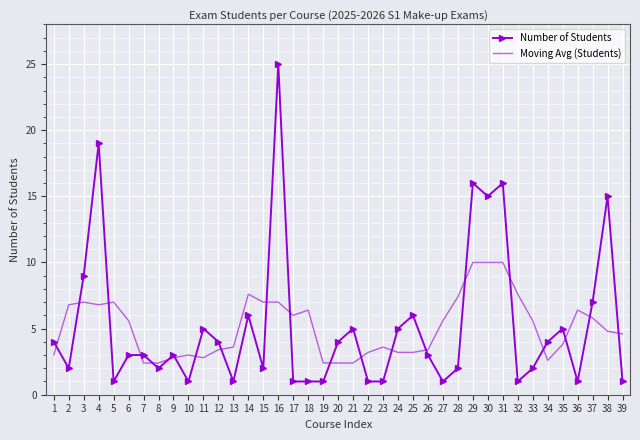

The Moving Avg (Students) series shows 2.4 at 21. True or false?

True